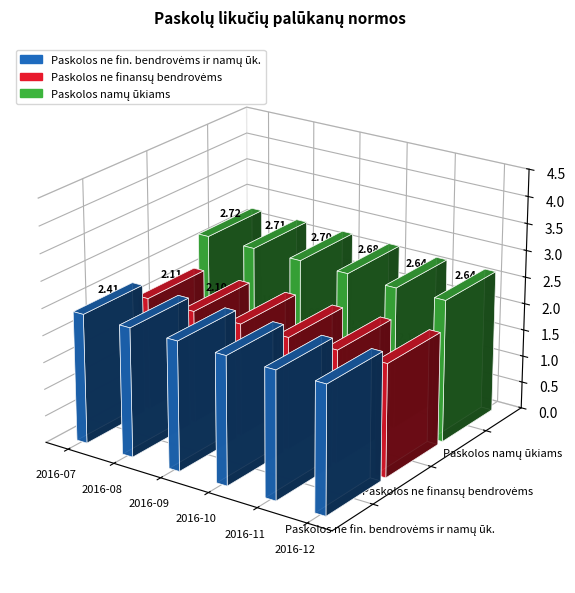

What is the value of the Paskolos ne fin. bendrovėms ir namų ūk. bar at the 3rd from the left?

2.4